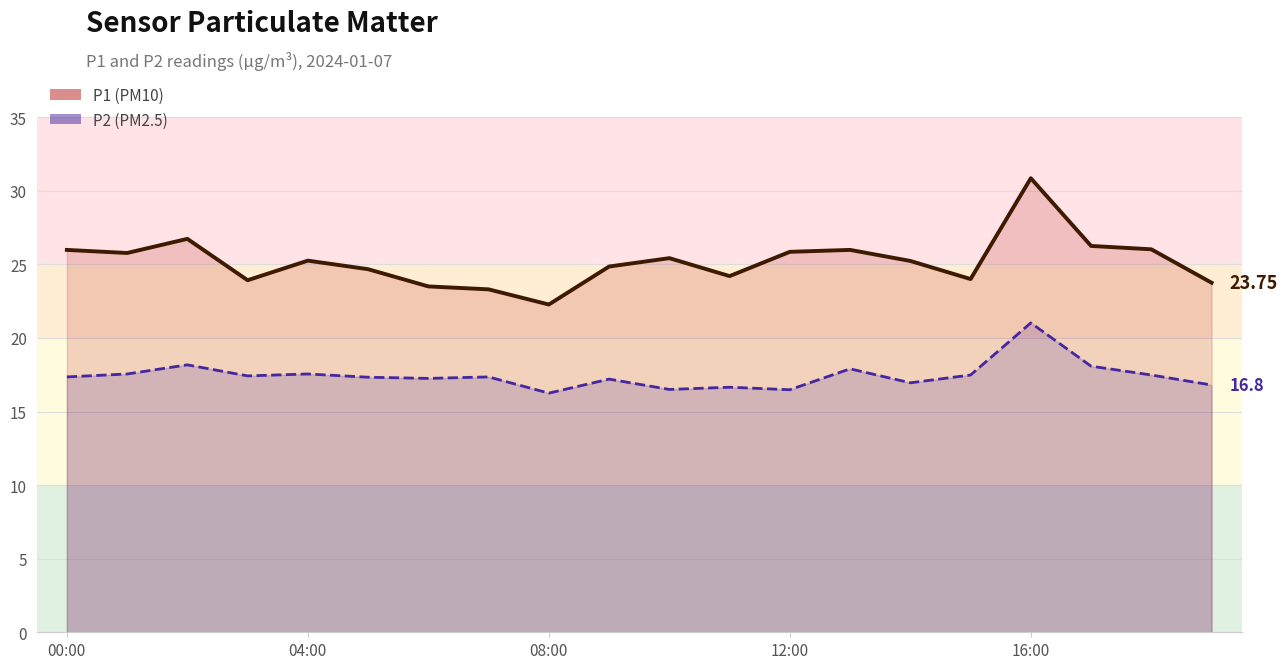

Does the chart display data point markers on the line(s)?

No